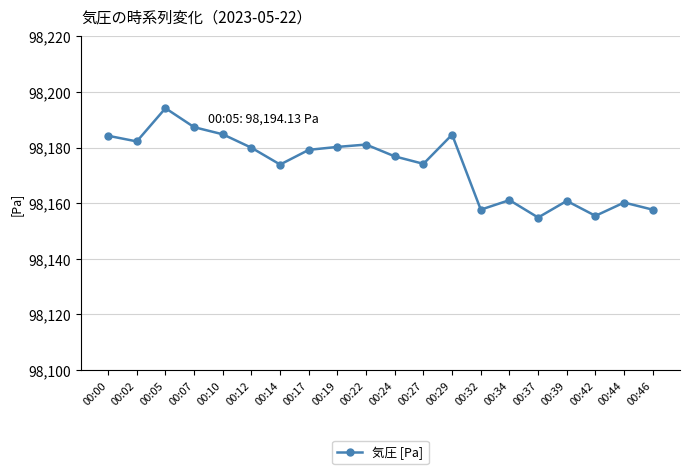

What is the difference between the second highest and second lowest values?

31.9